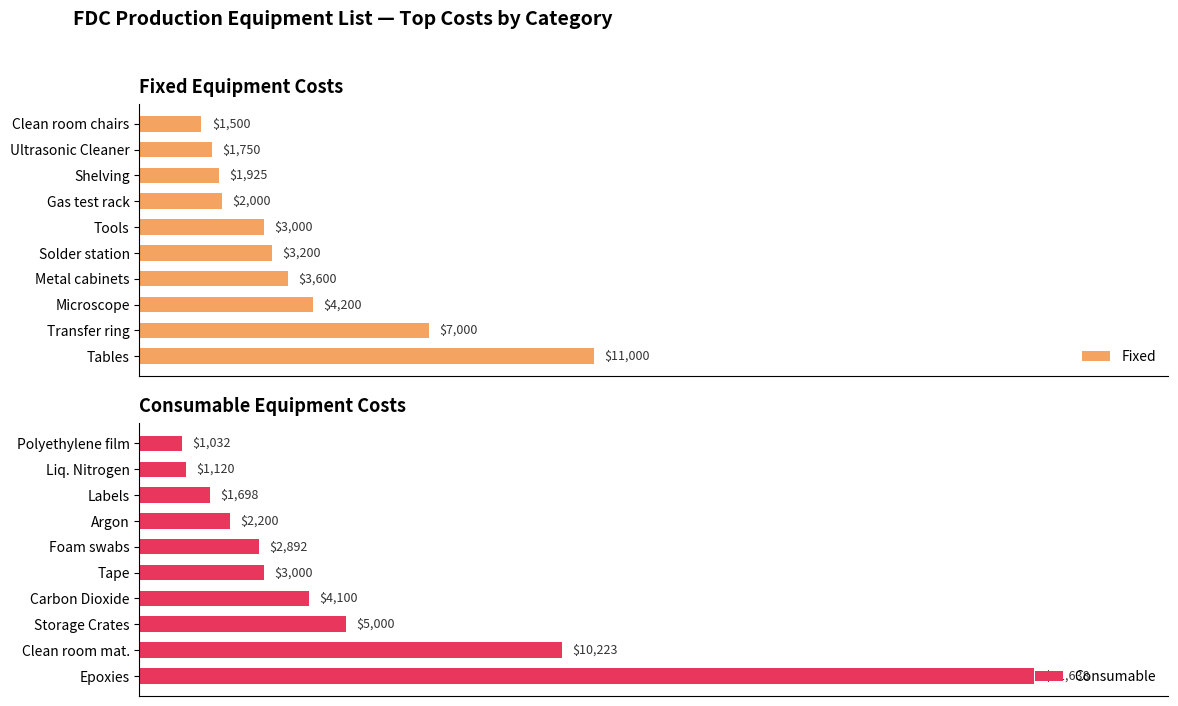

How many data points does each series have?

10